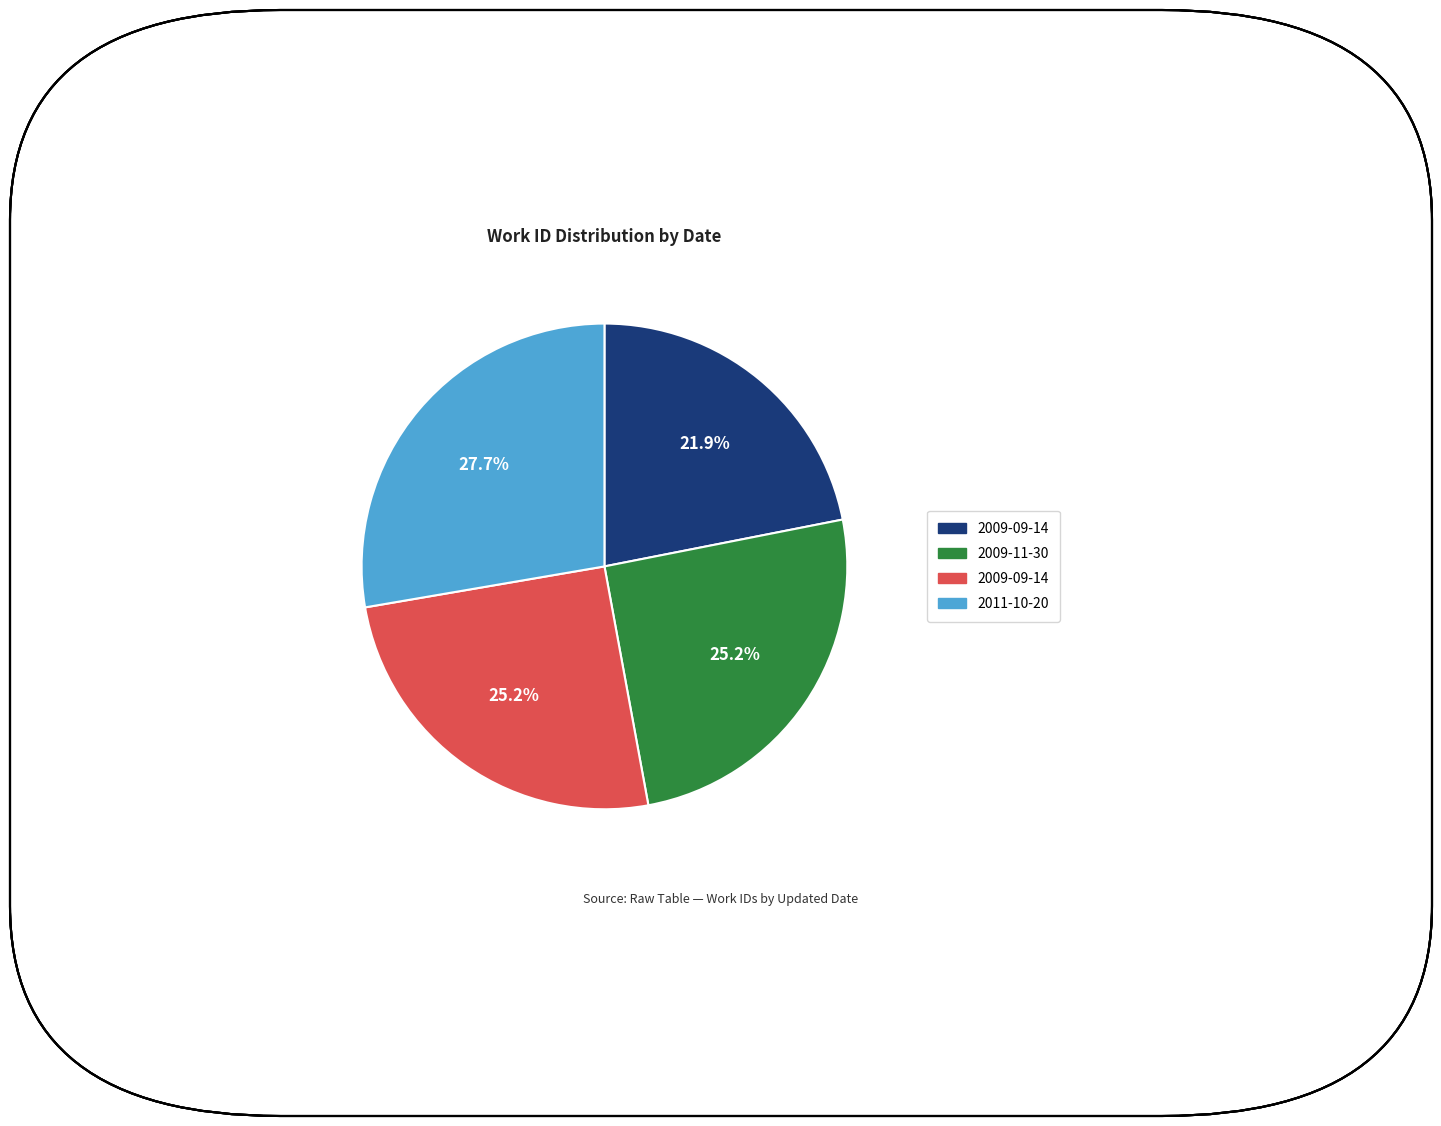

Is there a majority slice in this chart?

No